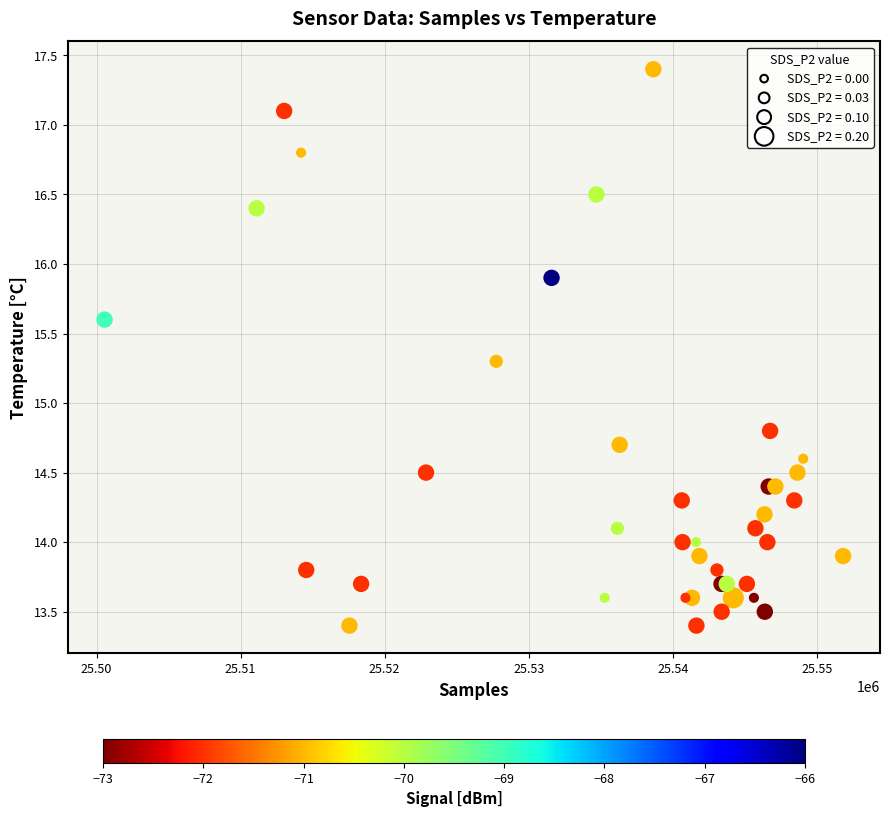

What Y value in the scatter plot is closest to 15?

14.8